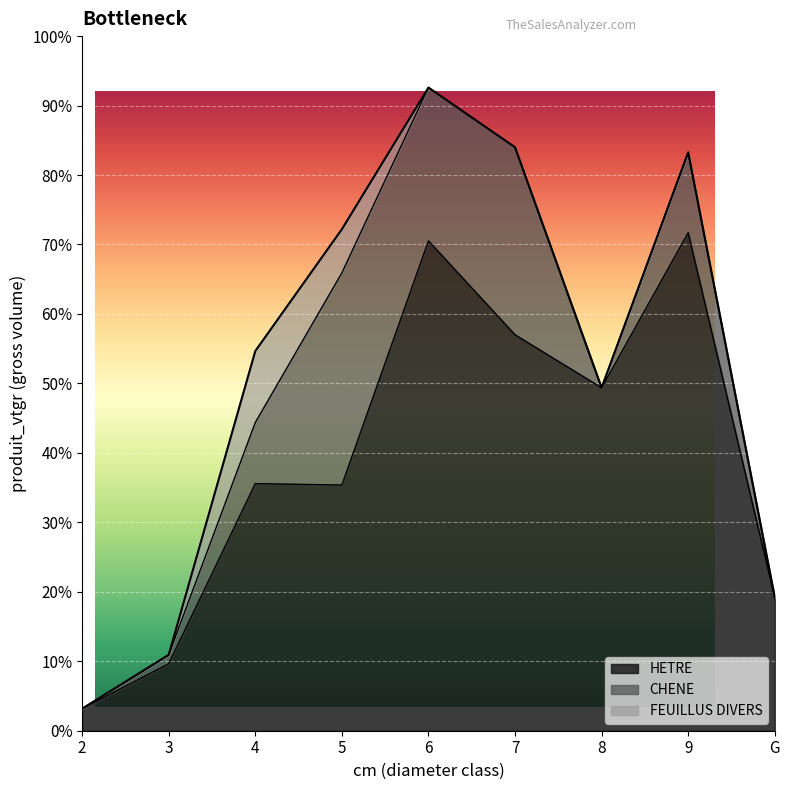

List the series in order of their overall mean, lowest first.

FEUILLUS DIVERS, CHENE, HETRE